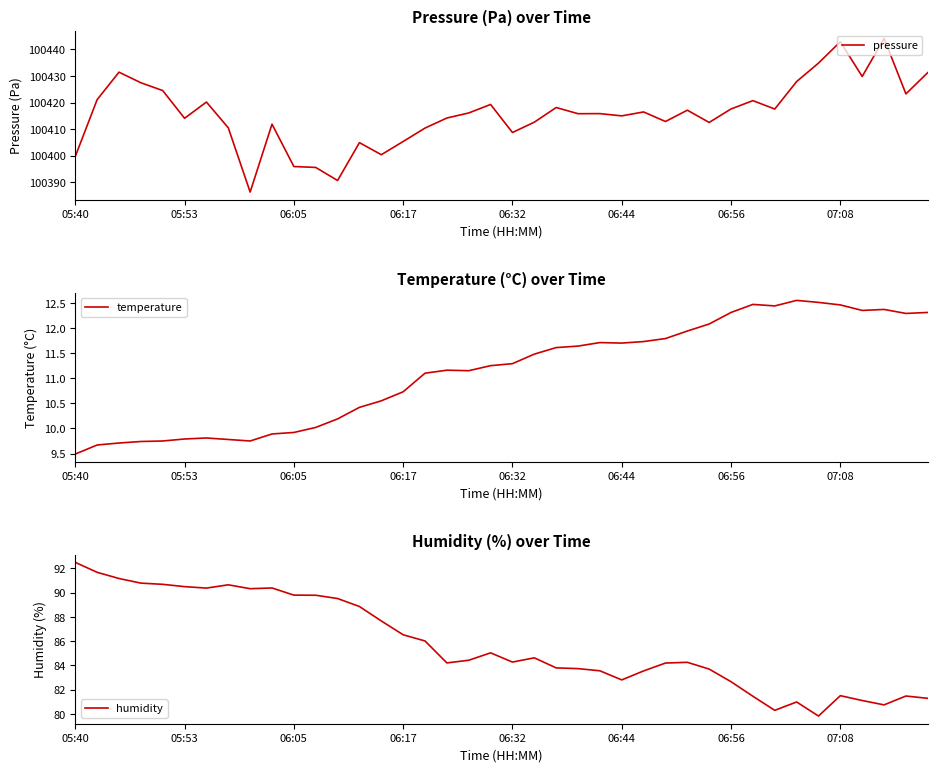

True or false: pressure and humidity intersect in this chart.

False